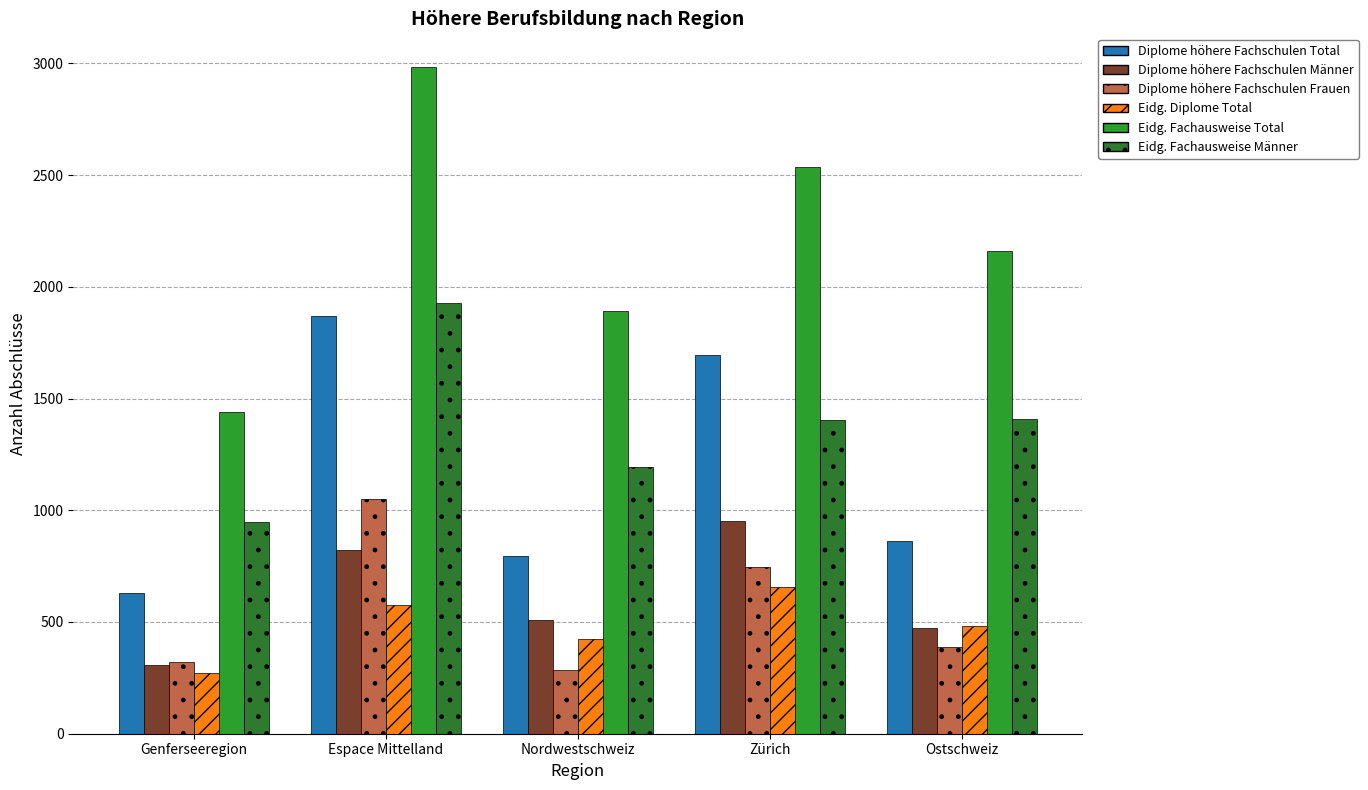

What is the difference between the maximum and minimum values in the Diplome höhere Fachschulen Männer series?

642